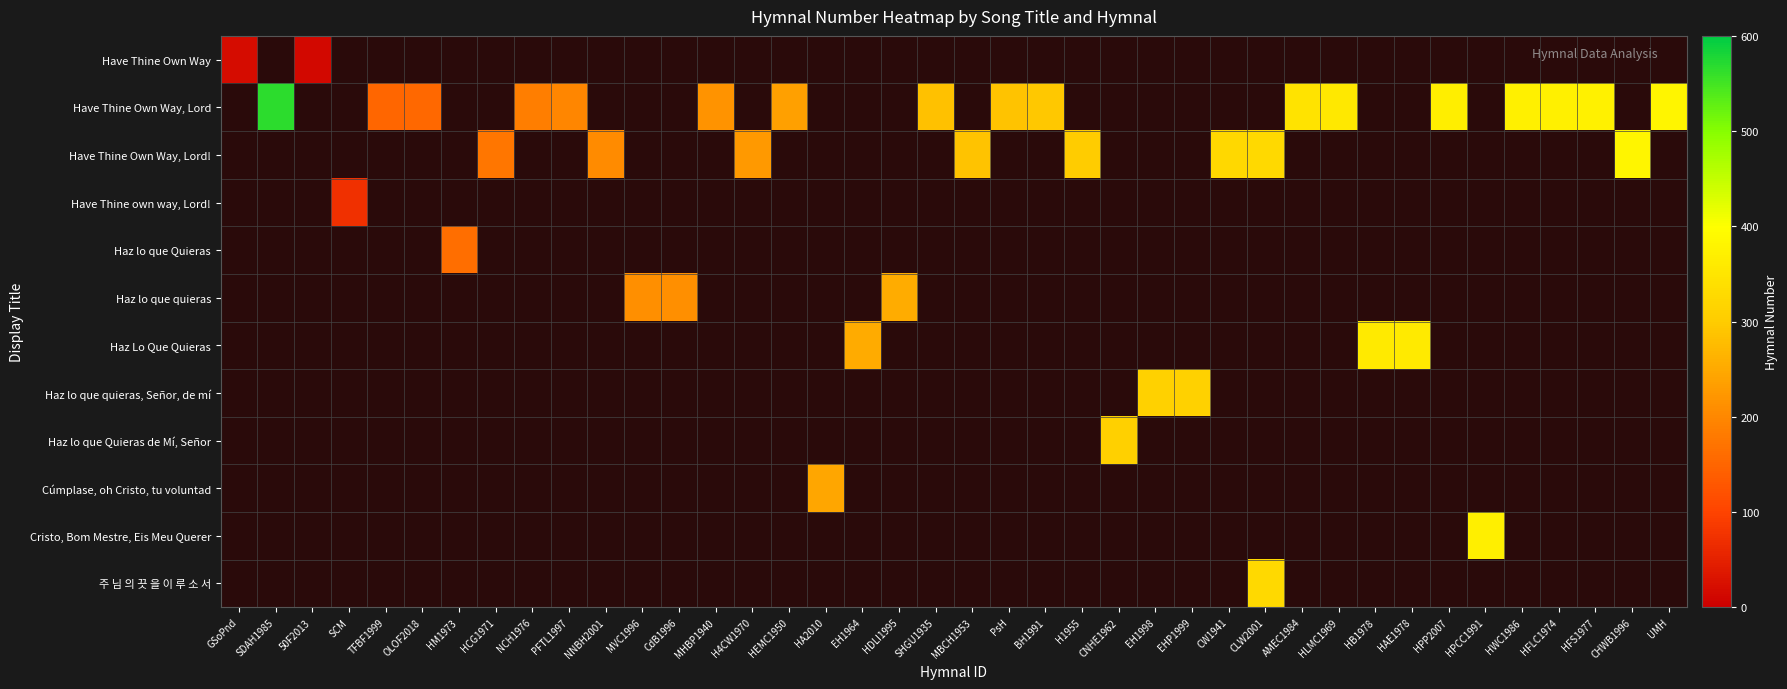

At which category is the sum across all series the highest?

CLW2001